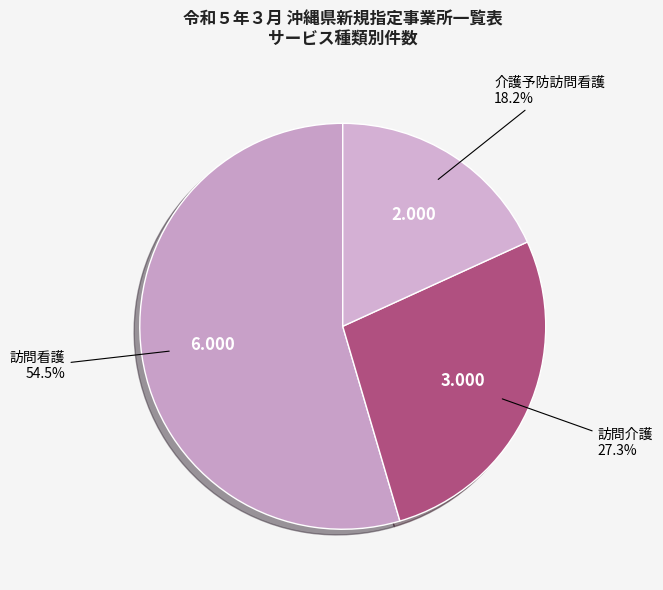

Does any single category account for the majority?

Yes